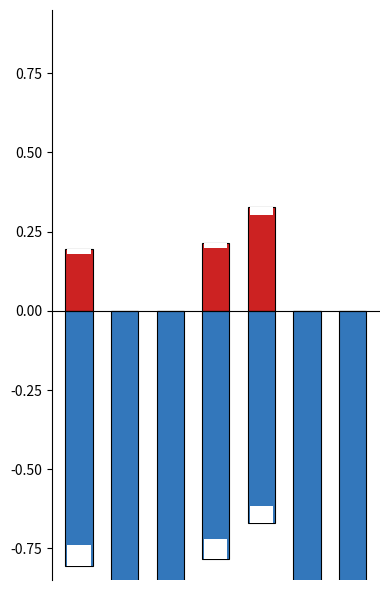

How many categories are shown in the chart?

7